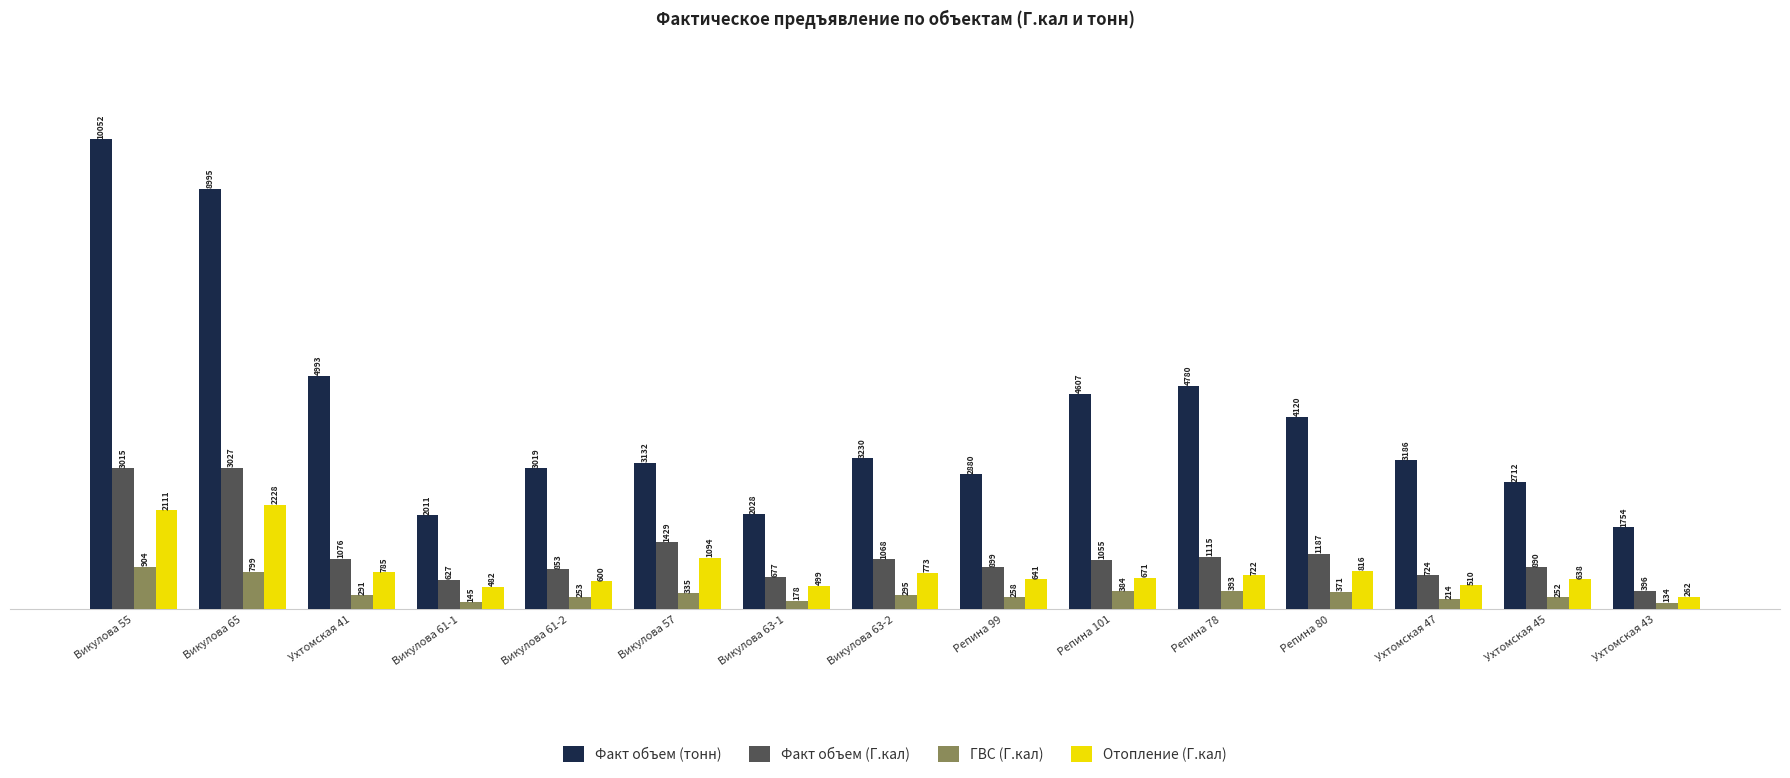

What is the minimum value shown in the chart?

134.3